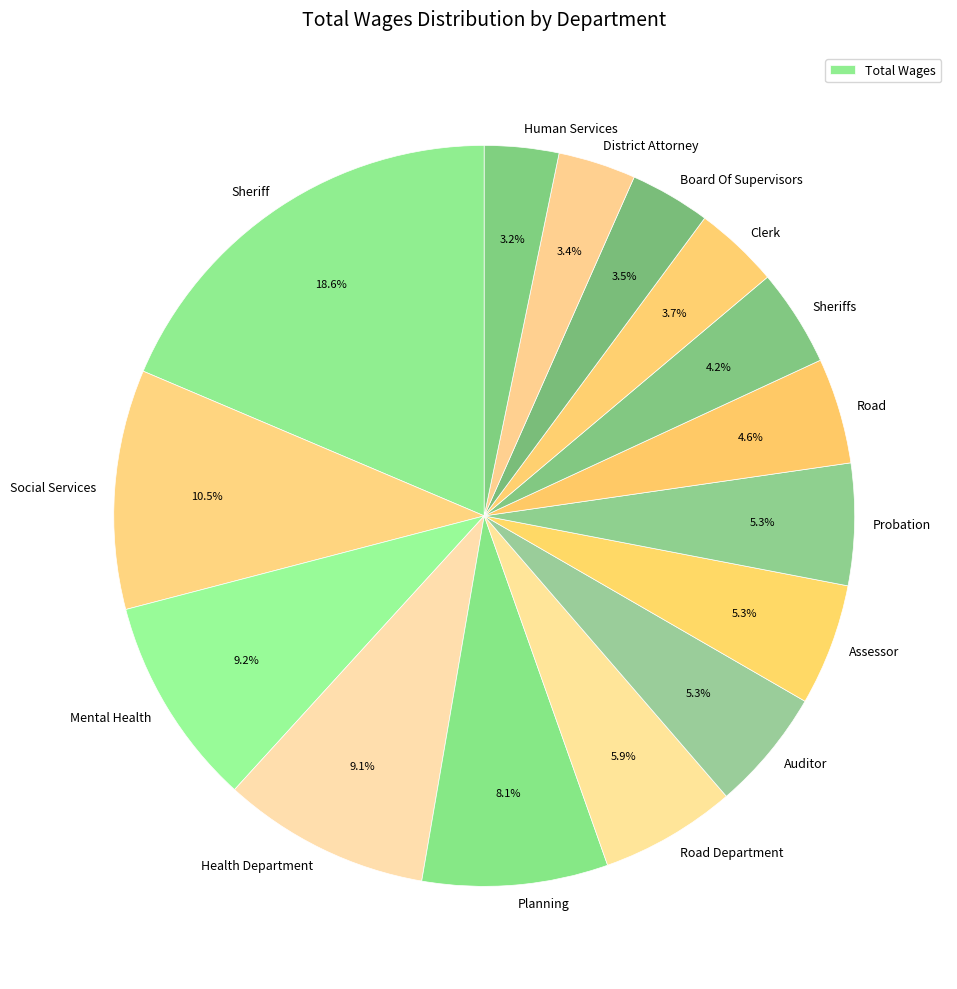

Rank the categories by value from highest to lowest.

Sheriff, Social Services, Mental Health, Health Department, Planning, Road Department, Auditor, Assessor, Probation, Road, Sheriffs, Clerk, Board Of Supervisors, District Attorney, Human Services